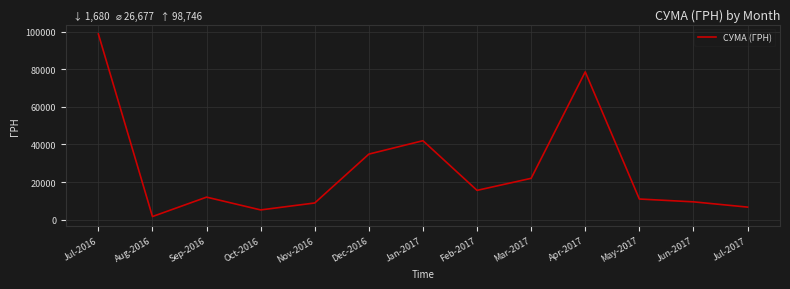

The value at Feb-2017 is 15600.0. True or false?

True